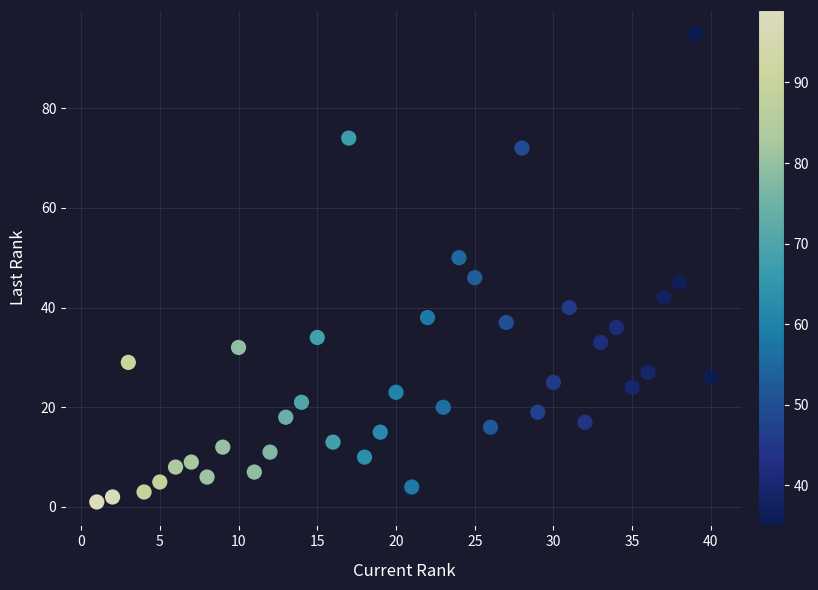

What is the range of X values (max minus min)?

39